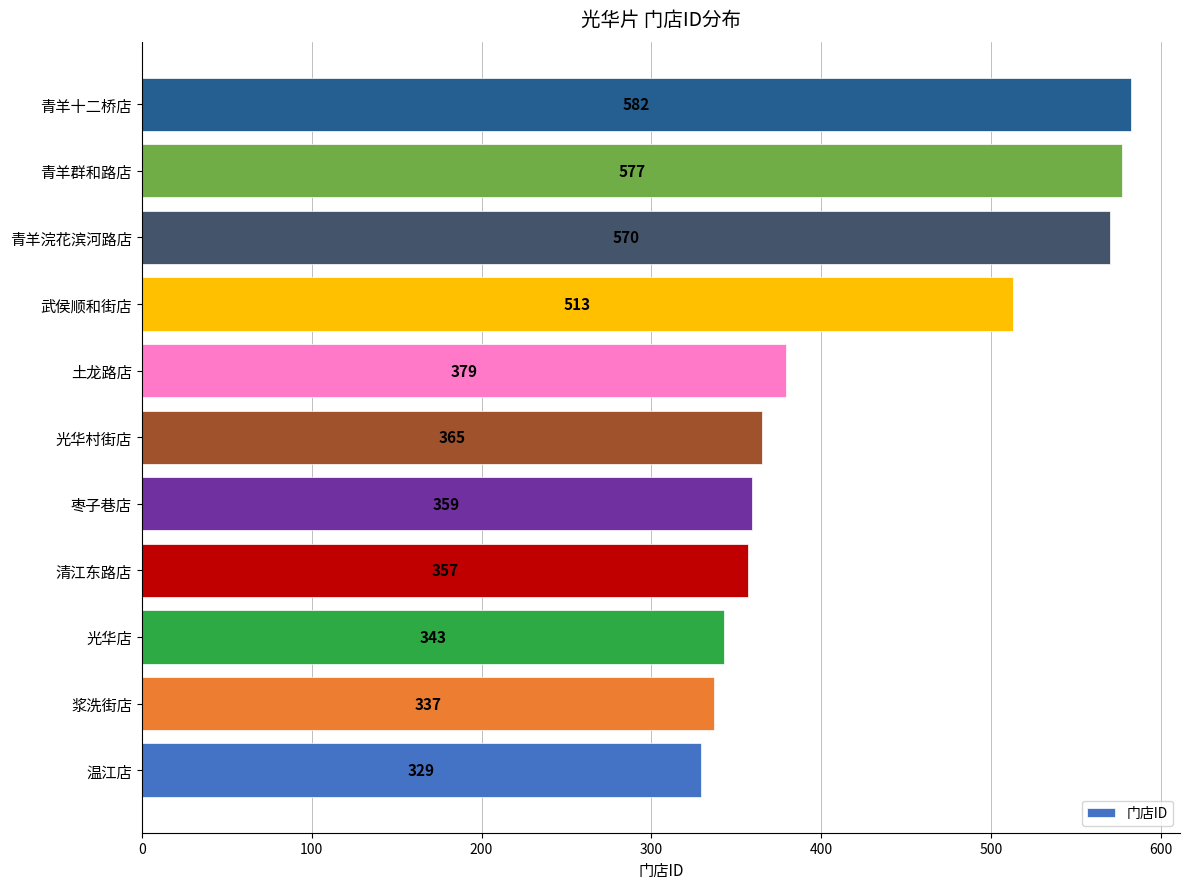

Reading bottom to top, list all the values displayed in this chart.

温江店=329	浆洗街店=337	光华店=343	清江东路店=357	枣子巷店=359	光华村街店=365	土龙路店=379	武侯顺和街店=513	青羊浣花滨河路店=570	青羊群和路店=577	青羊十二桥店=582